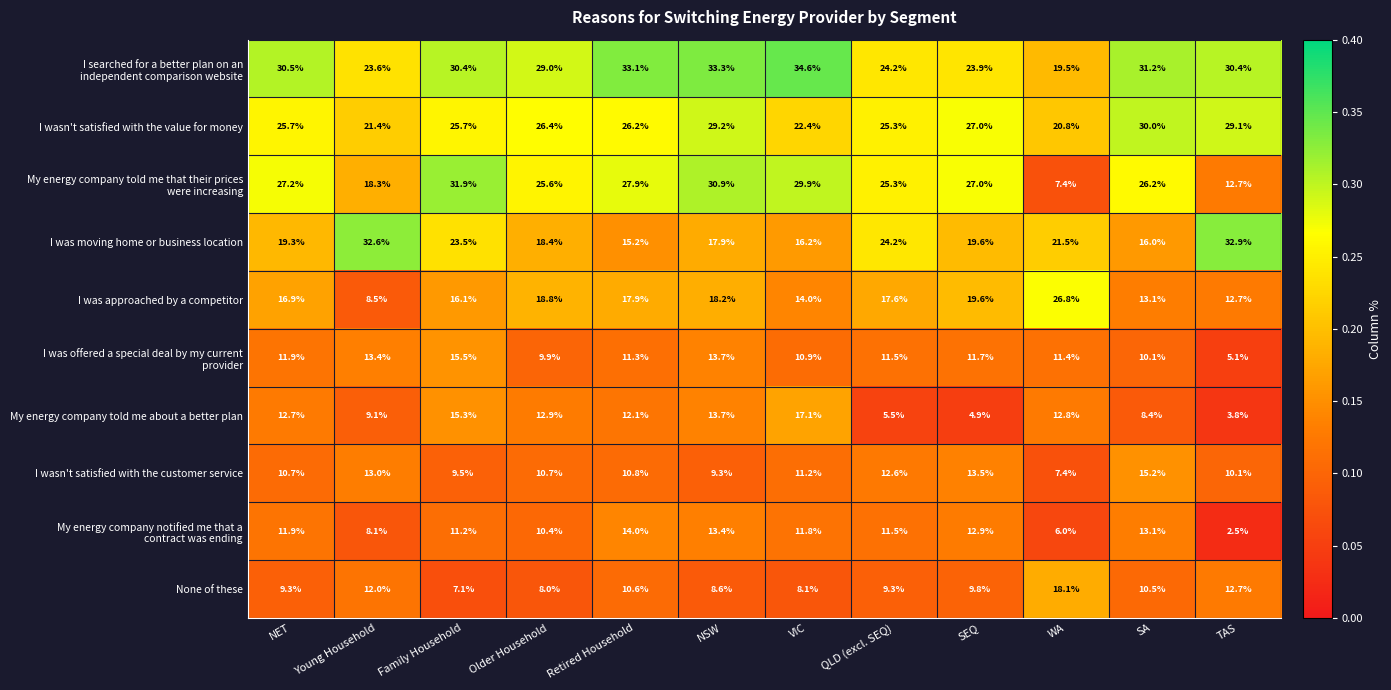

What is the total value across all series at SEQ?

1.7